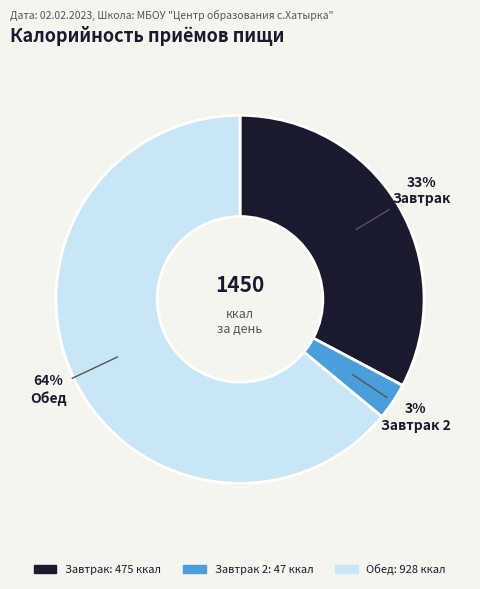

To the nearest percent, what is the average slice percentage?

33%